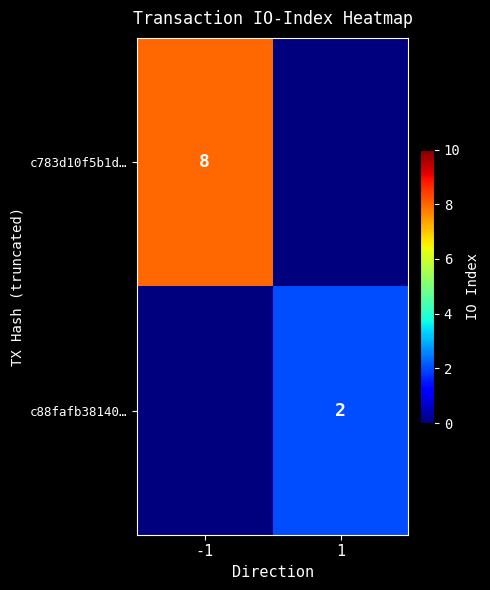

Is the value of c783d10f5b1d… at -1 greater than the value of c88fafb38140… at 1?

Yes